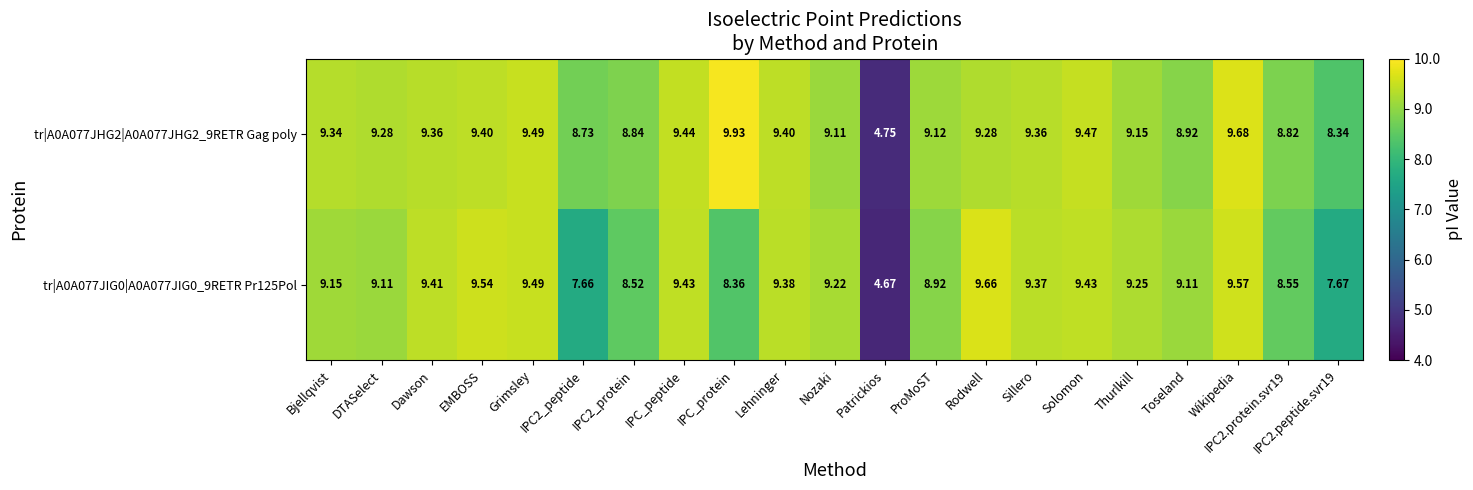

At which category does the chart reach its peak across all series?

IPC_protein